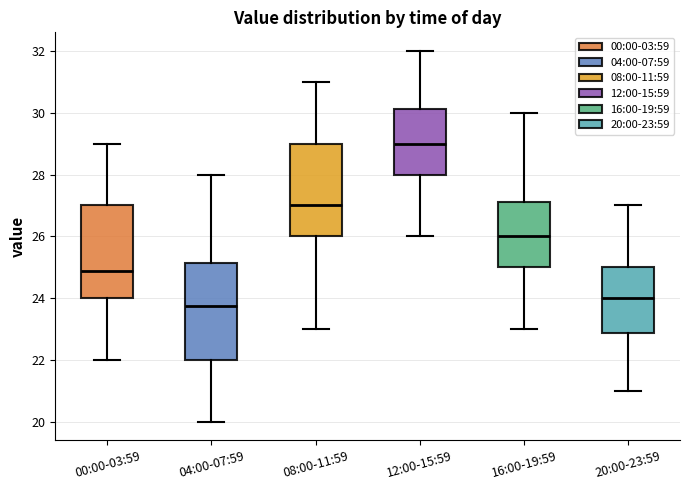

Which box has the highest median line?

12:00-15:59